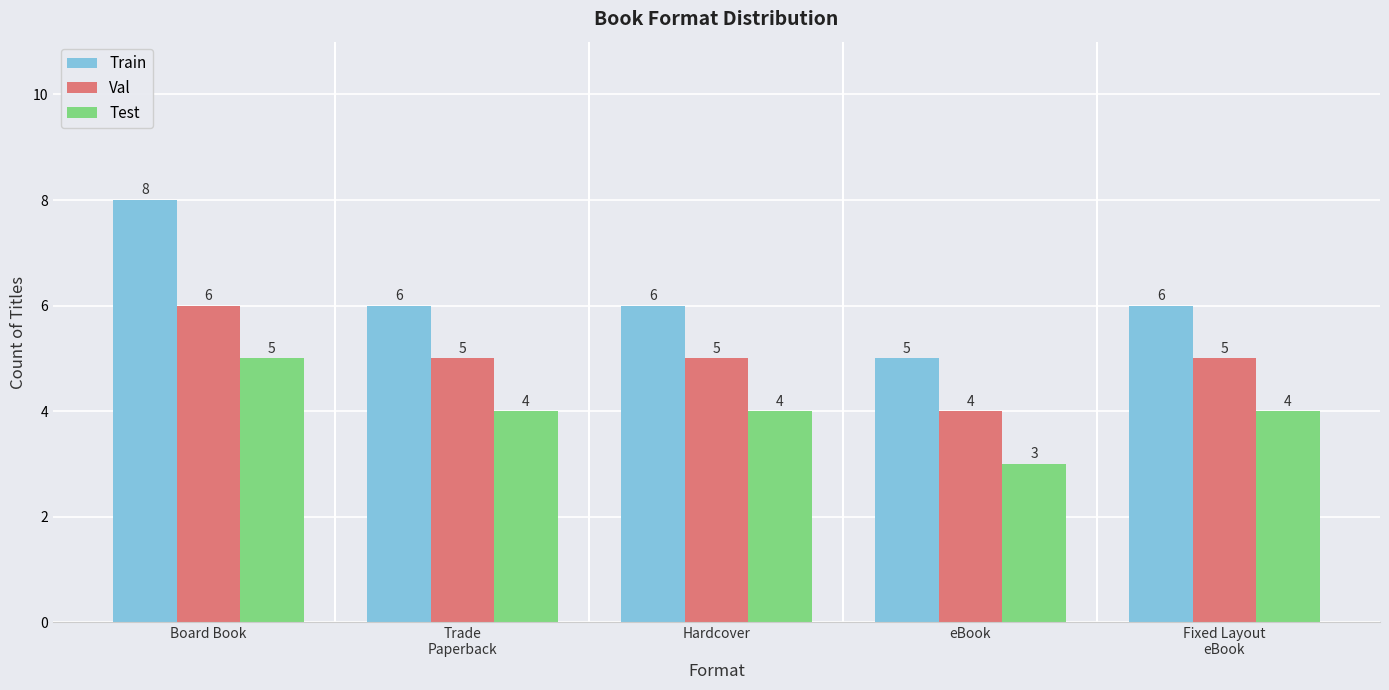

How many Test values are between 4 and 5?

4